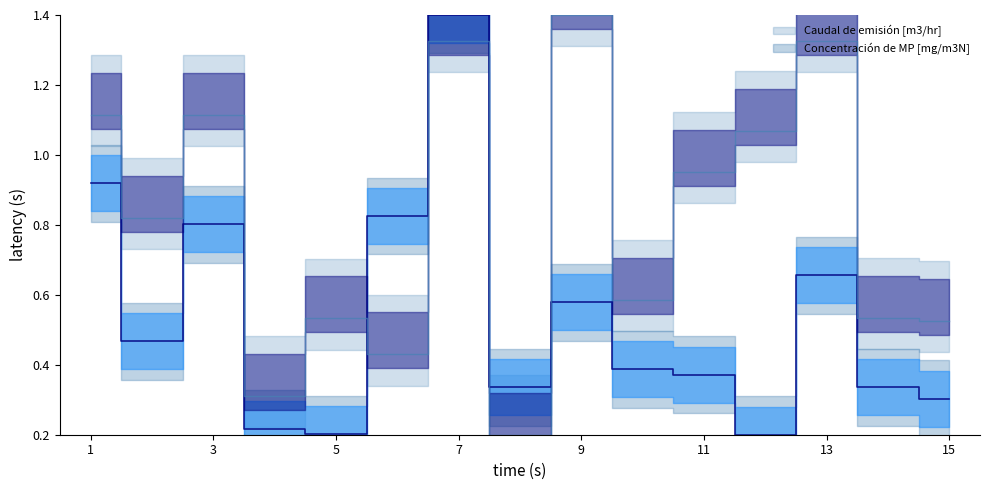

The Concentración de MP [mg/m3N] series shows 0.5 at 2. True or false?

True